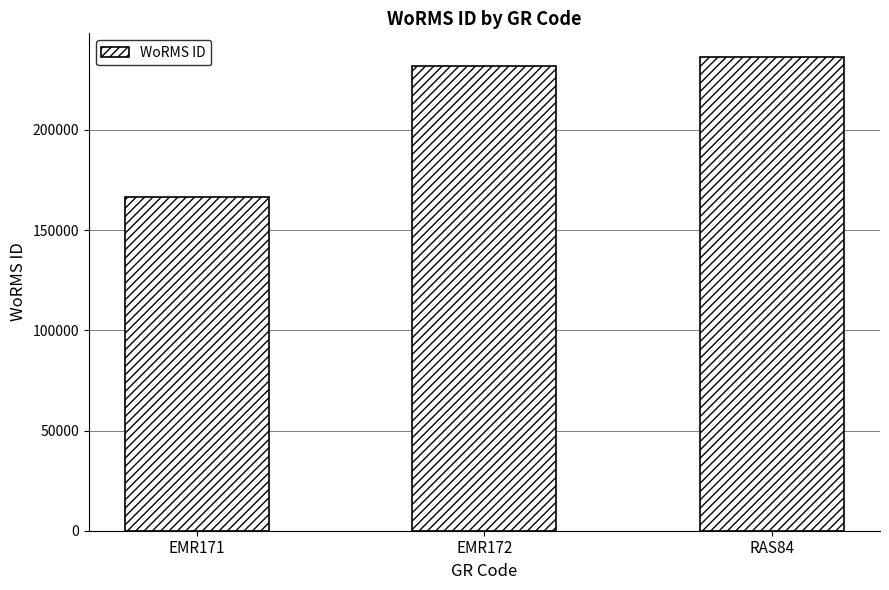

The chart shows a value of 240862 at EMR171. True or false?

False